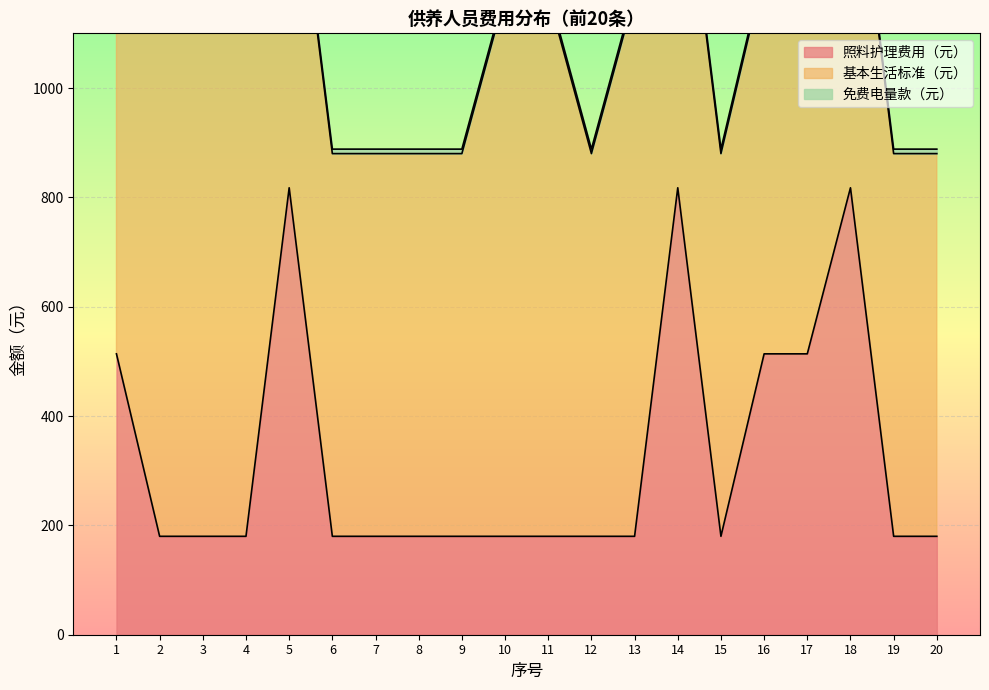

Count the number of categories in the chart.

20